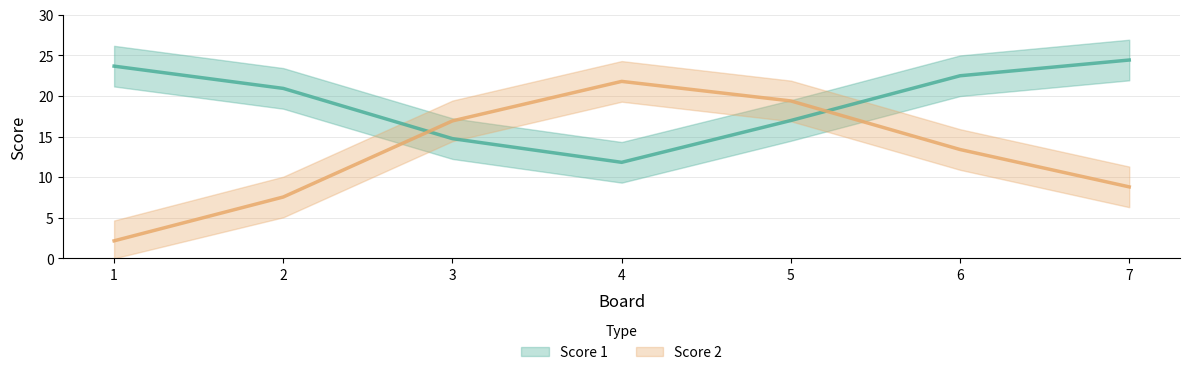

Between which two adjacent categories do Score 1 and Score 2 first intersect?

2 and 3